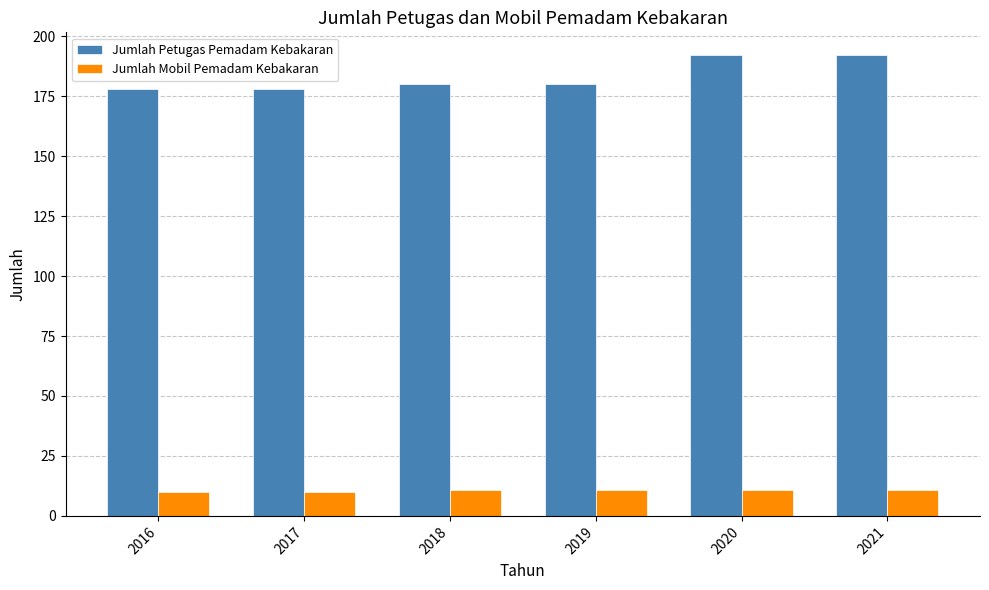

Are the bars grouped side by side (vs. stacked)?

Yes